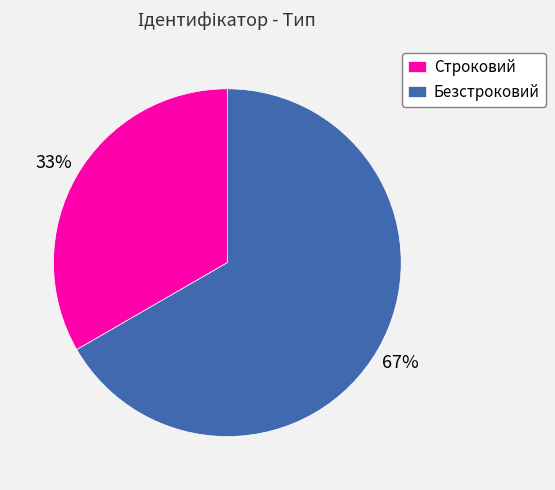

To the nearest percent, what portion does Безстроковий represent?

67%